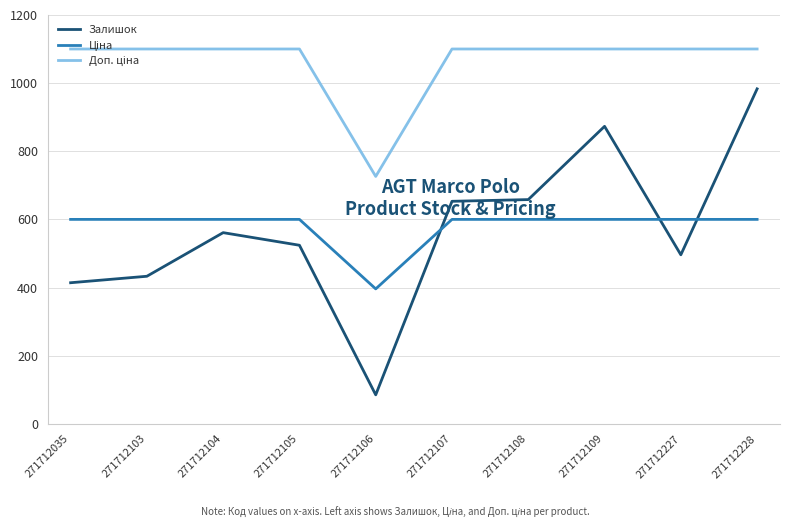

What is the total value across all series at 271712107?

2352.9